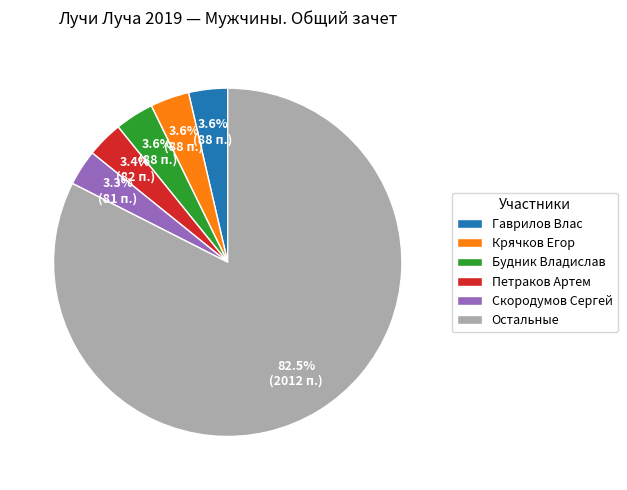

Count the number of slices in the pie.

6